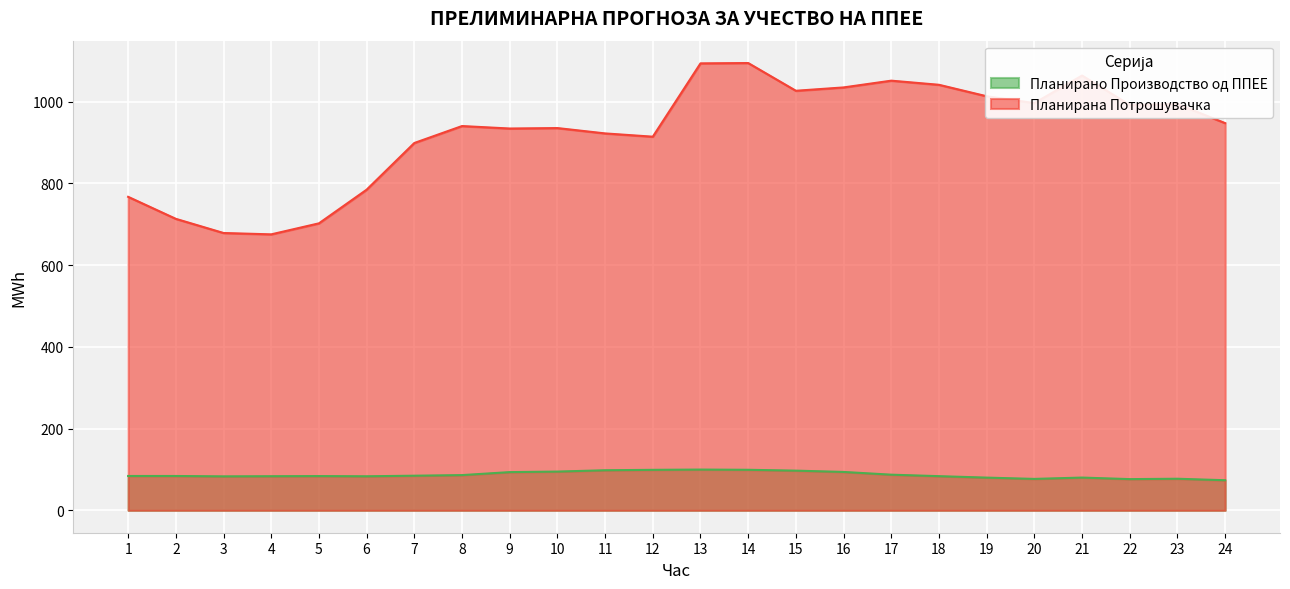

Which series has the widest spread of values?

Планирана Потрошувачка